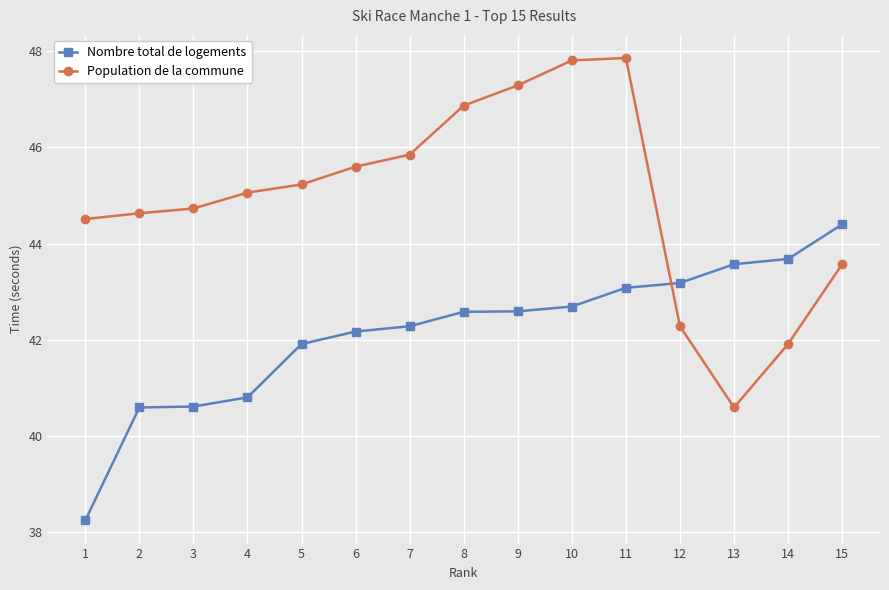

Where does the Population de la commune series first go above 45?

4